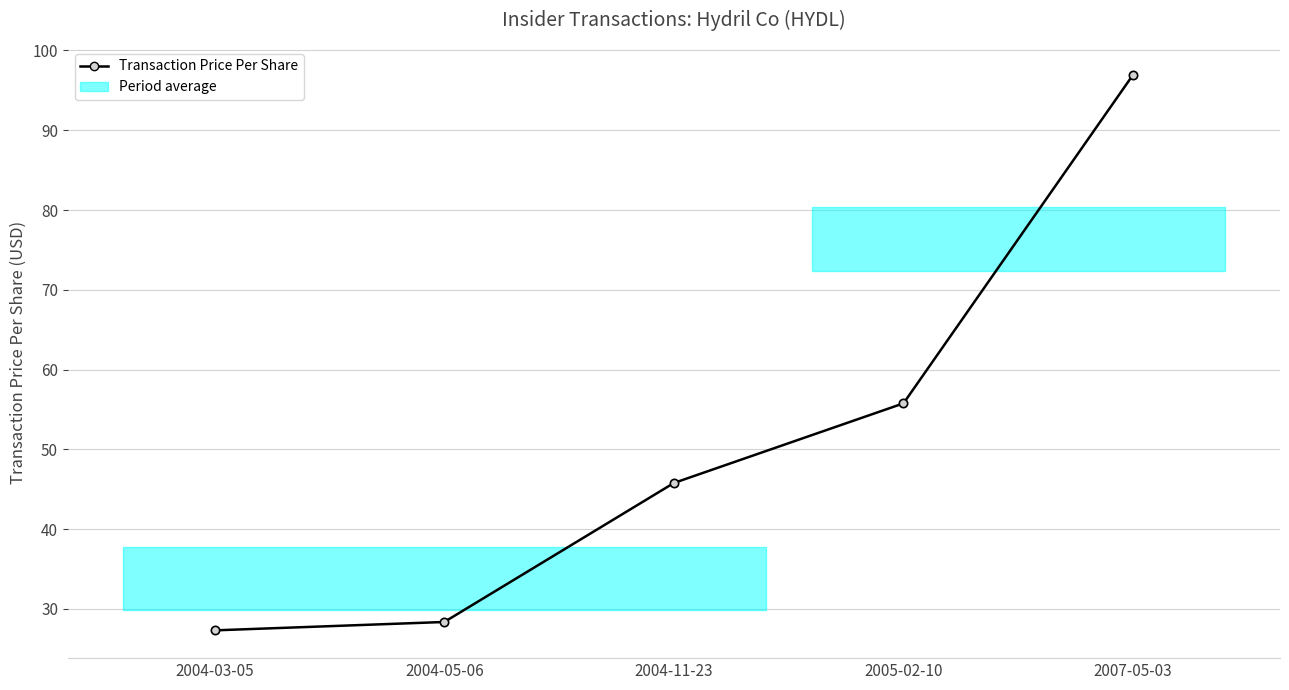

Which label corresponds to the largest value in the chart?

2007-05-03